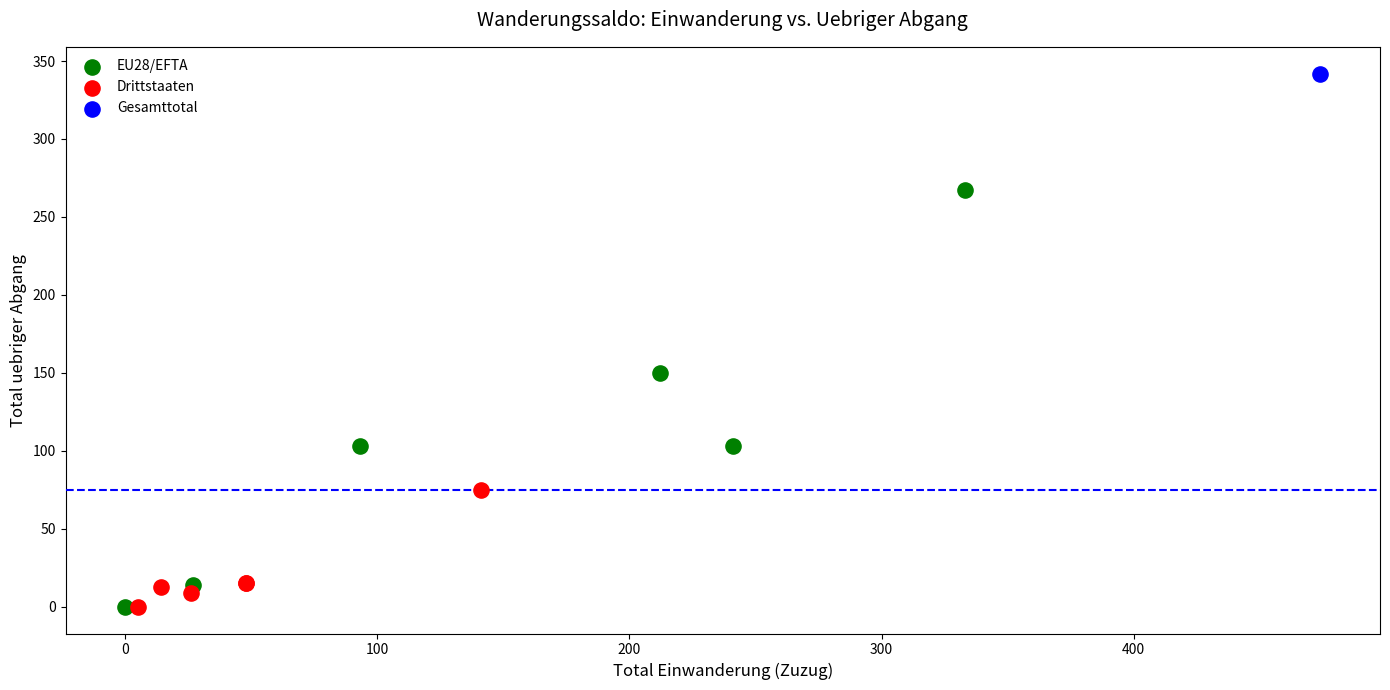

Which series reaches the maximum Y coordinate?

Gesamttotal